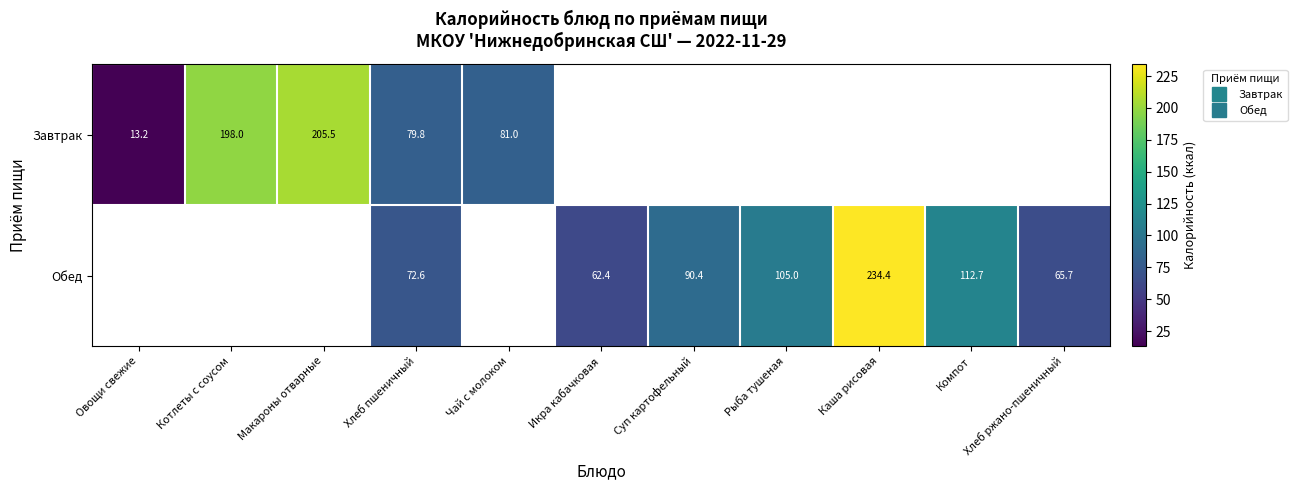

What is the maximum value for Завтрак?

205.5